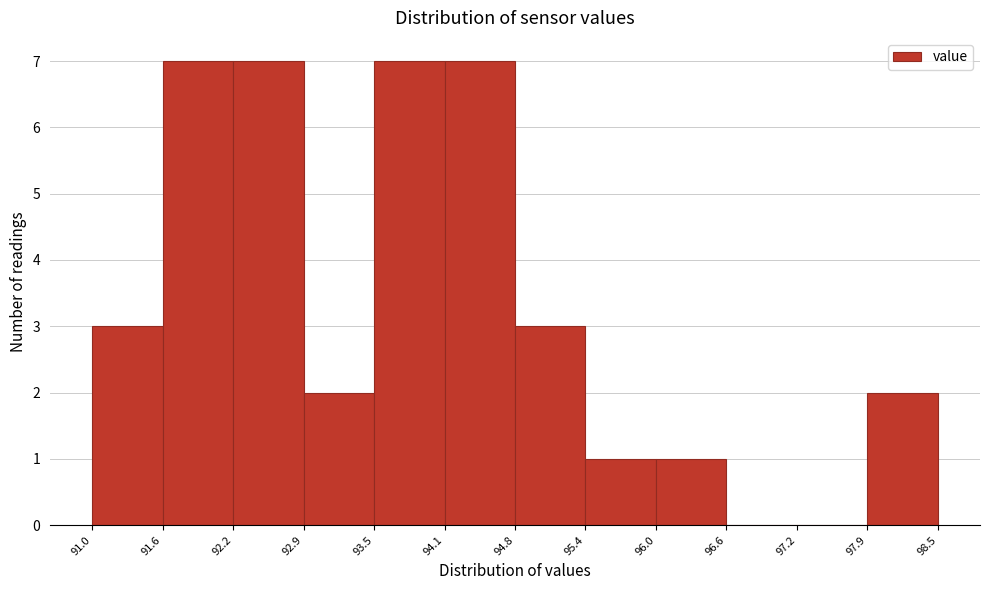

Reading left to right, list every bar in this chart as the range it spans on the x-axis followed by its height. The values are not printed on the chart, so give them approximately, as read against the axis.

91.0 to 91.6: 3
91.6 to 92.2: 7
92.2 to 92.9: 7
92.9 to 93.5: 2
93.5 to 94.1: 7
94.1 to 94.8: 7
94.8 to 95.4: 3
95.4 to 96.0: 1
96.0 to 96.6: 1
96.6 to 97.2: 0
97.2 to 97.9: 0
97.9 to 98.5: 2